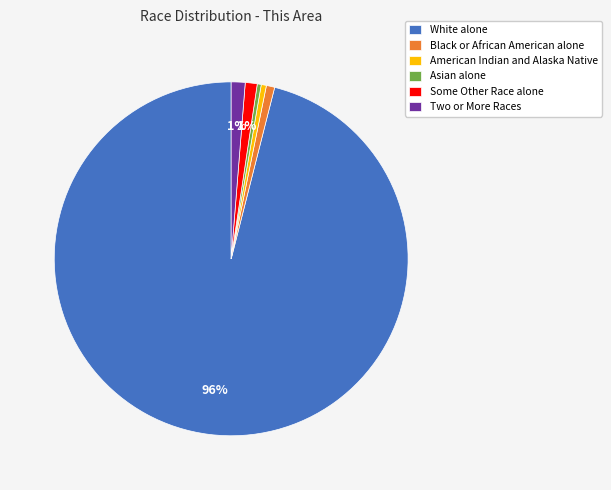

How many segments does this pie chart have?

6